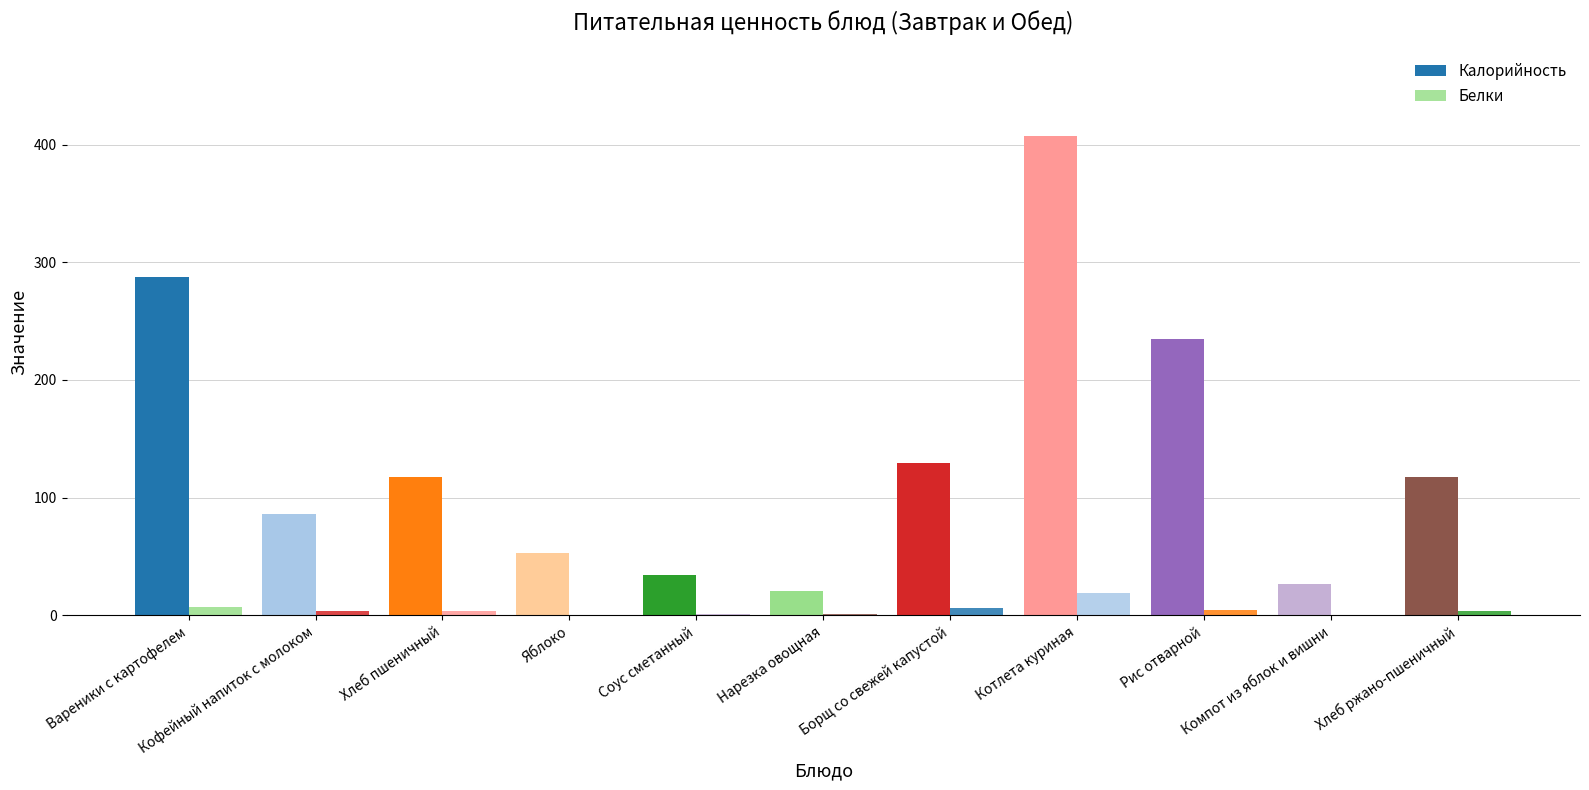

The Белки series shows 1.2 at Нарезка овощная. True or false?

True